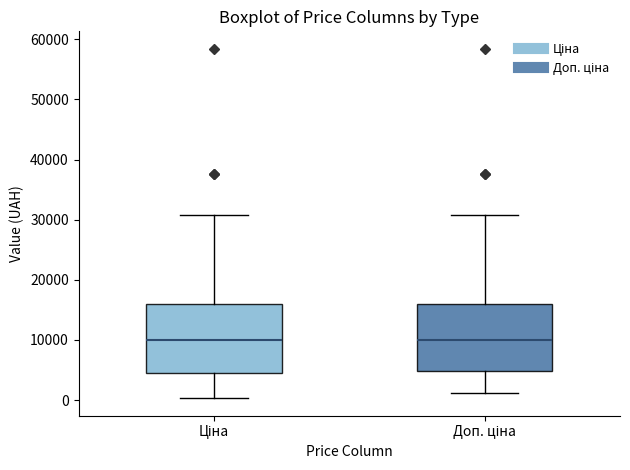

Reading left to right, transcribe this box plot: for each box, give where its median line is, the range the box spans, and where its two whiskers end, as read against the y-axis. The values are not printed on the chart, so give them approximately, as read against the axis.

Ціна: median 10000, box 4000 to 16000, whiskers 0 to 31000
Доп. ціна: median 10000, box 5000 to 16000, whiskers 1000 to 31000